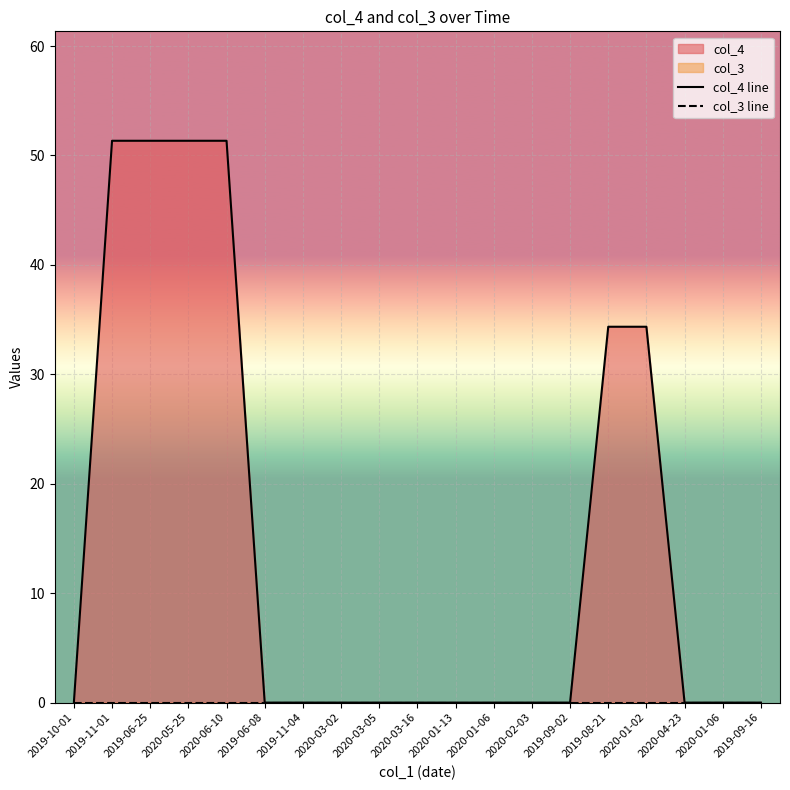

At which category is the sum across all series the highest?

2019-11-01